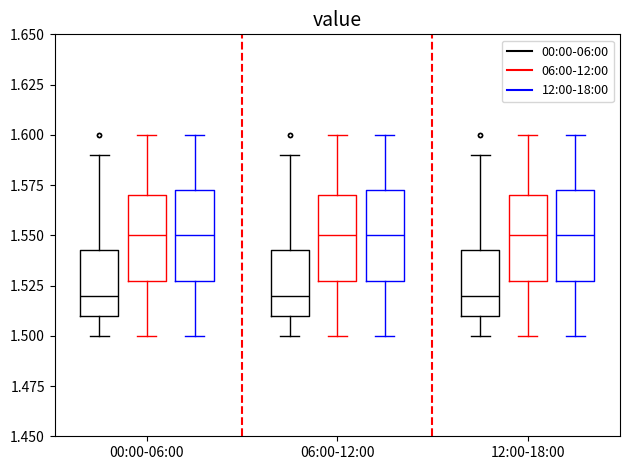

Reading left to right, read every box against the y-axis: the position of its median line, the range the box covers, and the ends of its whiskers. The values are not printed on the chart, so give them approximately, as read against the axis.

00:00-06:00 (00:00-06:00): median 1.520, box 1.510 to 1.545, whiskers 1.500 to 1.590
00:00-06:00 (06:00-12:00): median 1.550, box 1.530 to 1.570, whiskers 1.500 to 1.600
00:00-06:00 (12:00-18:00): median 1.550, box 1.530 to 1.575, whiskers 1.500 to 1.600
06:00-12:00 (00:00-06:00): median 1.520, box 1.510 to 1.545, whiskers 1.500 to 1.590
06:00-12:00 (06:00-12:00): median 1.550, box 1.530 to 1.570, whiskers 1.500 to 1.600
06:00-12:00 (12:00-18:00): median 1.550, box 1.530 to 1.575, whiskers 1.500 to 1.600
12:00-18:00 (00:00-06:00): median 1.520, box 1.510 to 1.545, whiskers 1.500 to 1.590
12:00-18:00 (06:00-12:00): median 1.550, box 1.530 to 1.570, whiskers 1.500 to 1.600
12:00-18:00 (12:00-18:00): median 1.550, box 1.530 to 1.575, whiskers 1.500 to 1.600